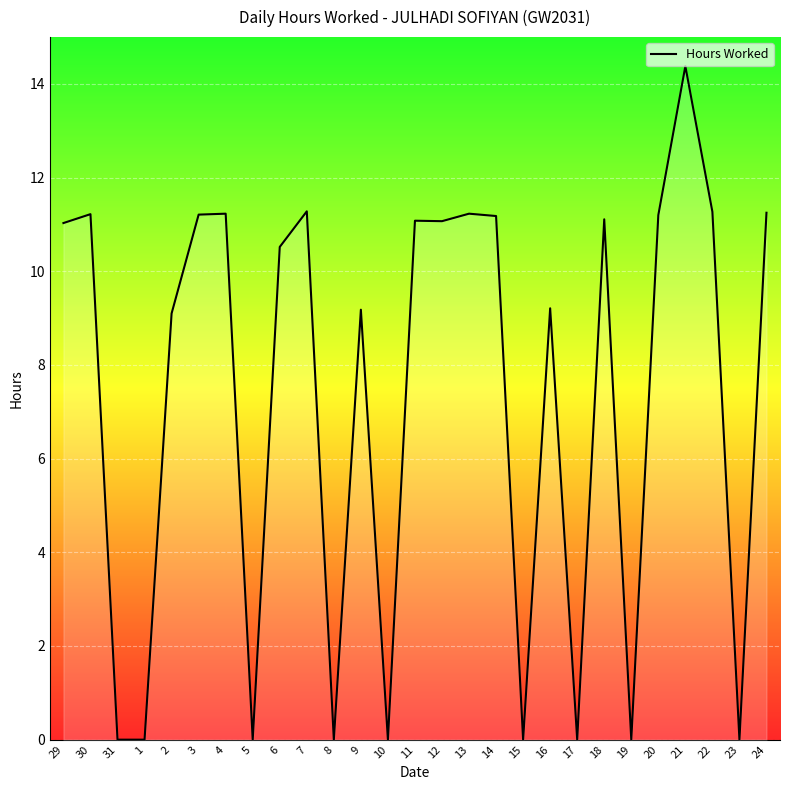

What is the difference between the maximum and minimum values?

14.4